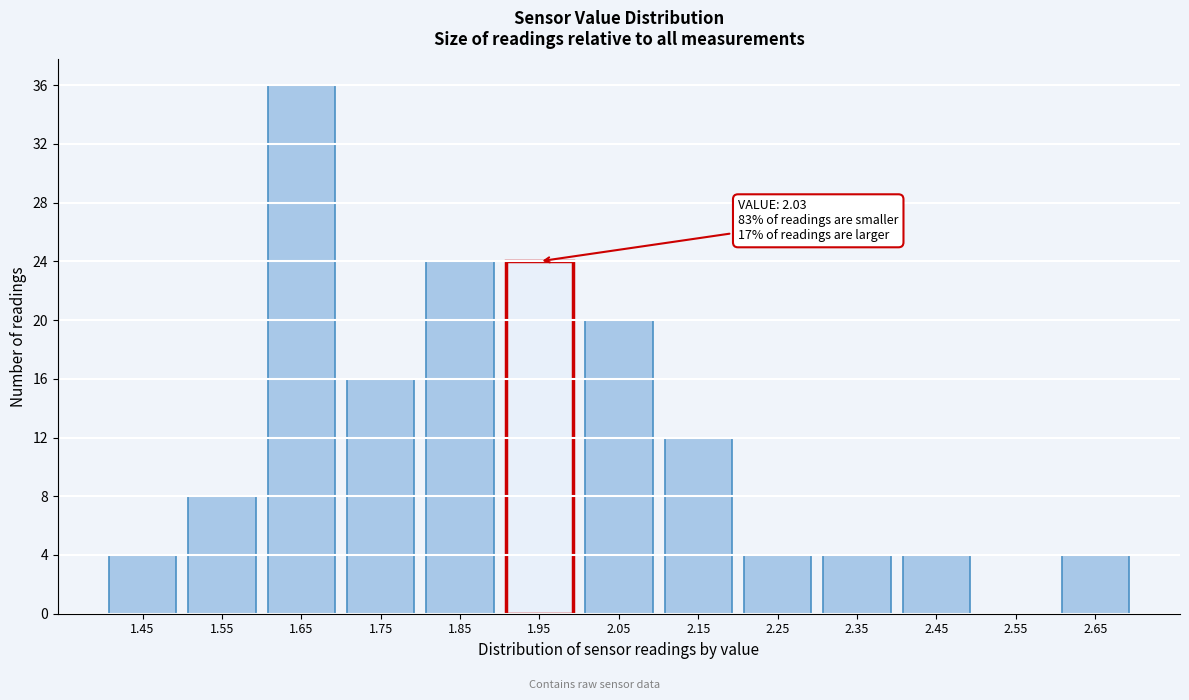

Reading right to left, transcribe all the data shown in this chart.

2.65=4	2.55=0	2.45=4	2.35=4	2.25=4	2.15=12	2.05=20	1.95=24	1.85=24	1.75=16	1.65=36	1.55=8	1.45=4